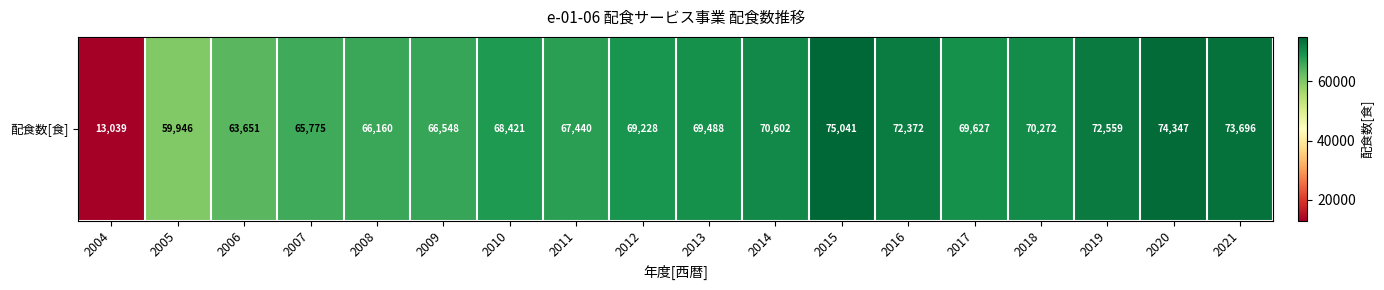

Which has a higher value, 2020 or 2017?

2020